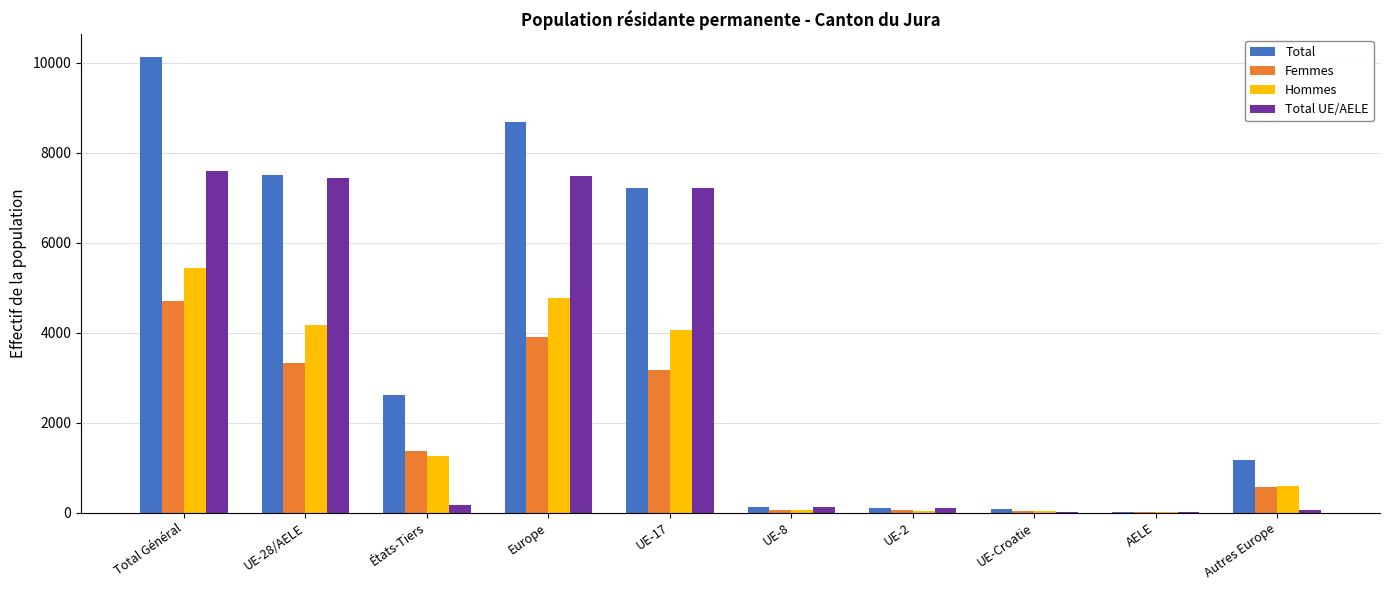

Which category has the highest value in the Femmes series?

Total Général